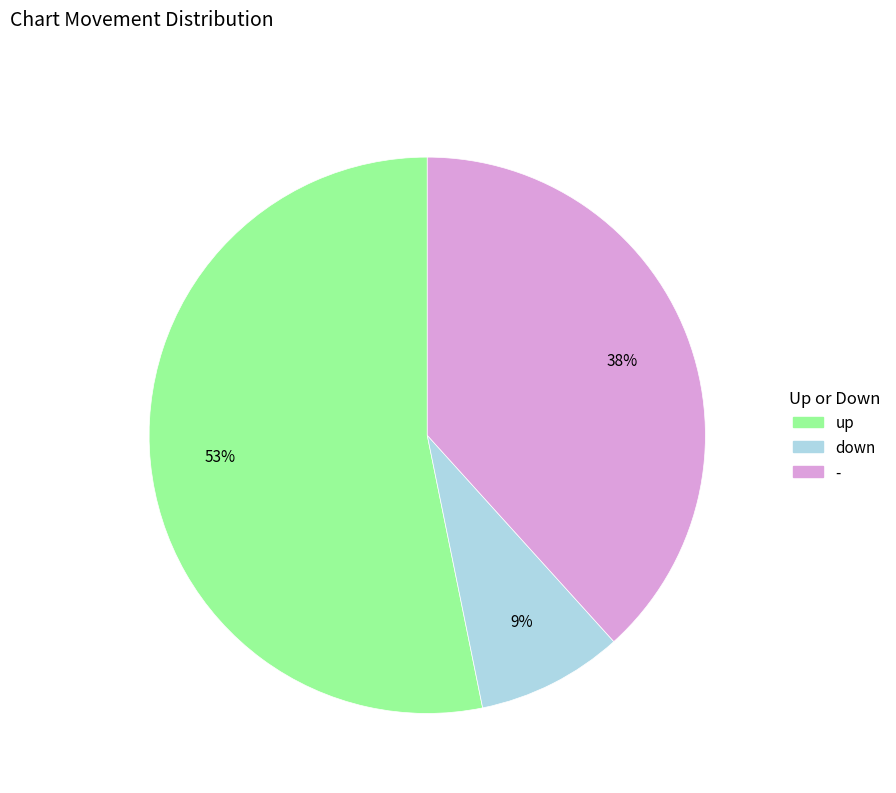

Is it true that - is 51% of the pie?

False